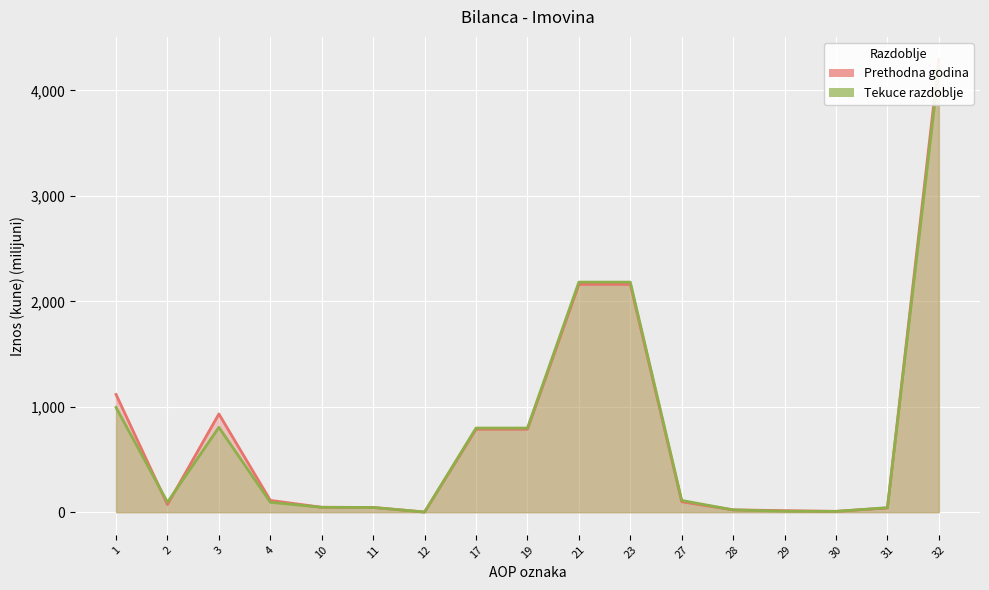

What is the total value across all series at 27?

209.9